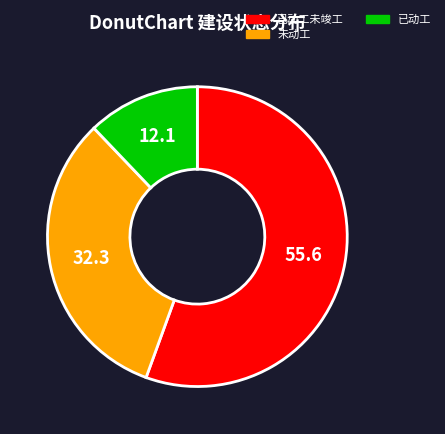

Is there a majority slice in this chart?

Yes